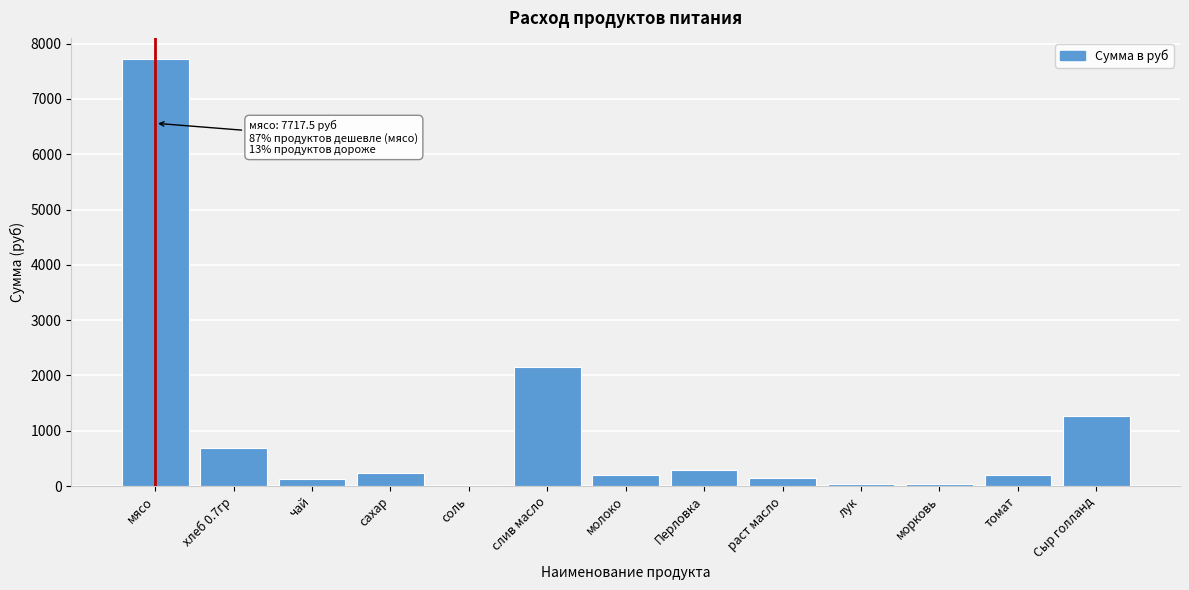

Is it true that the value at слив масло is 2150.6?

True